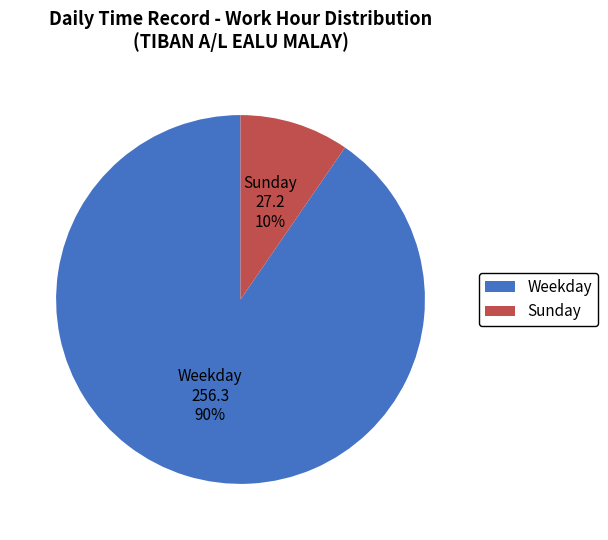

How many slices are in this pie chart?

2